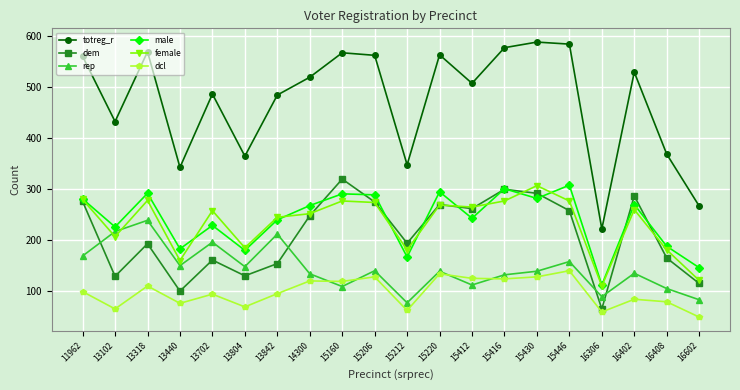

Does the chart display data point markers on the line(s)?

Yes